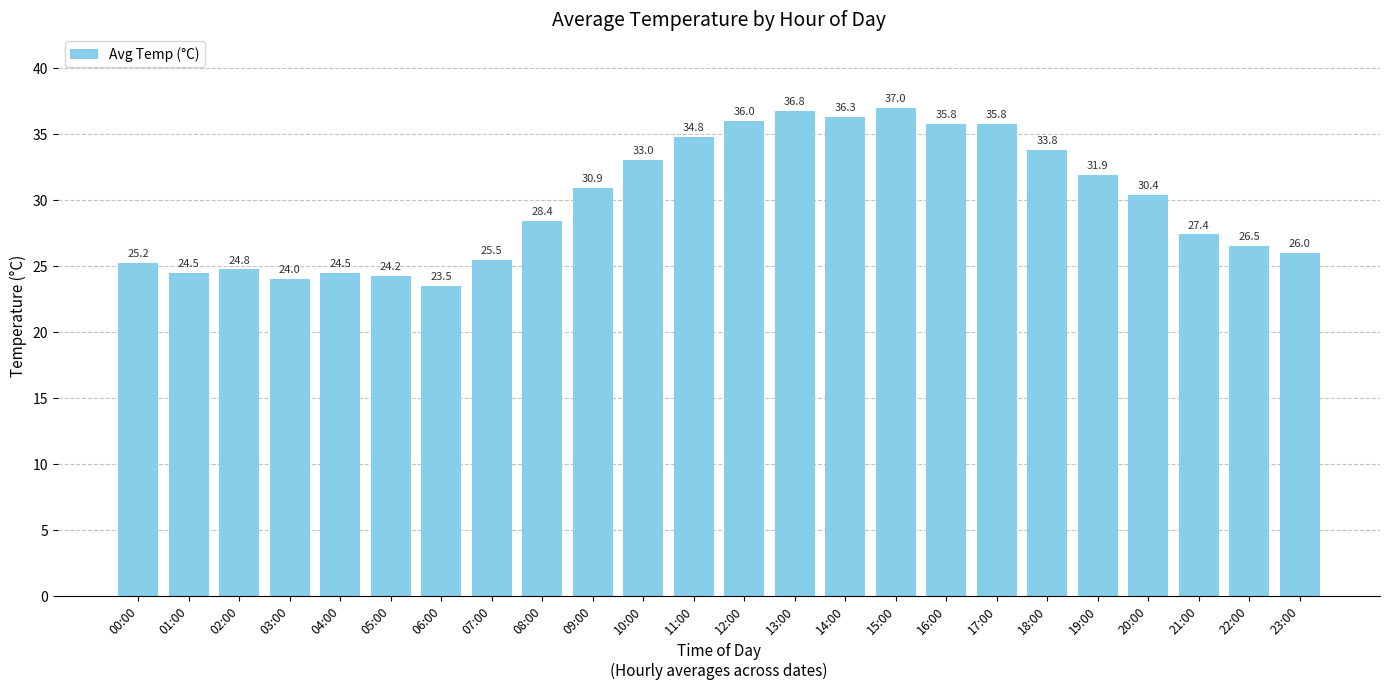

What is the label of the 17th bar from the left?

16:00